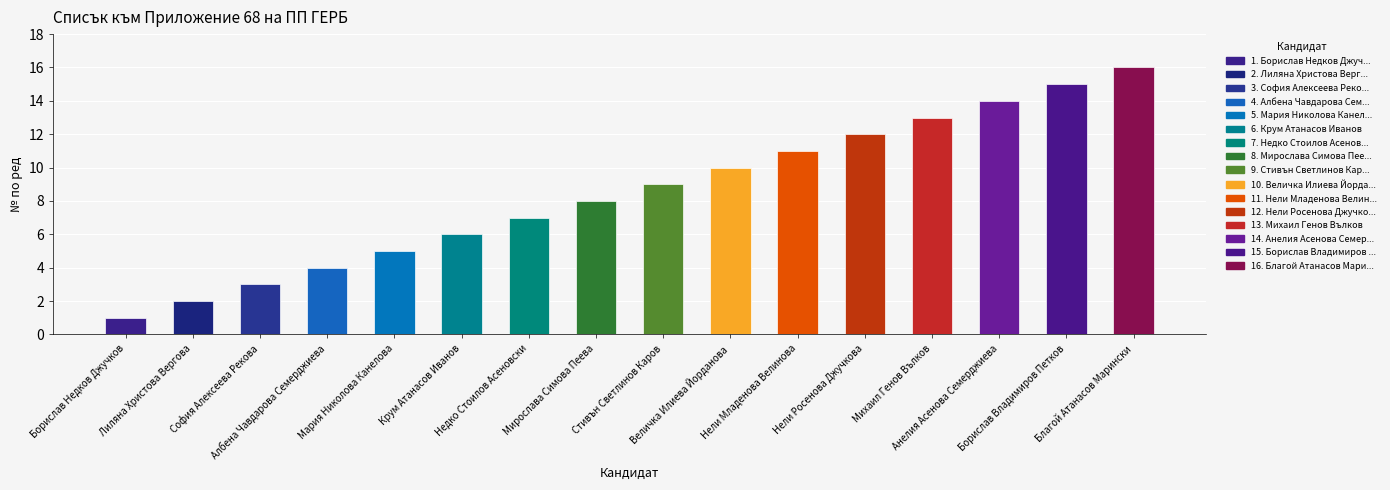

Count the number of categories in the chart.

16